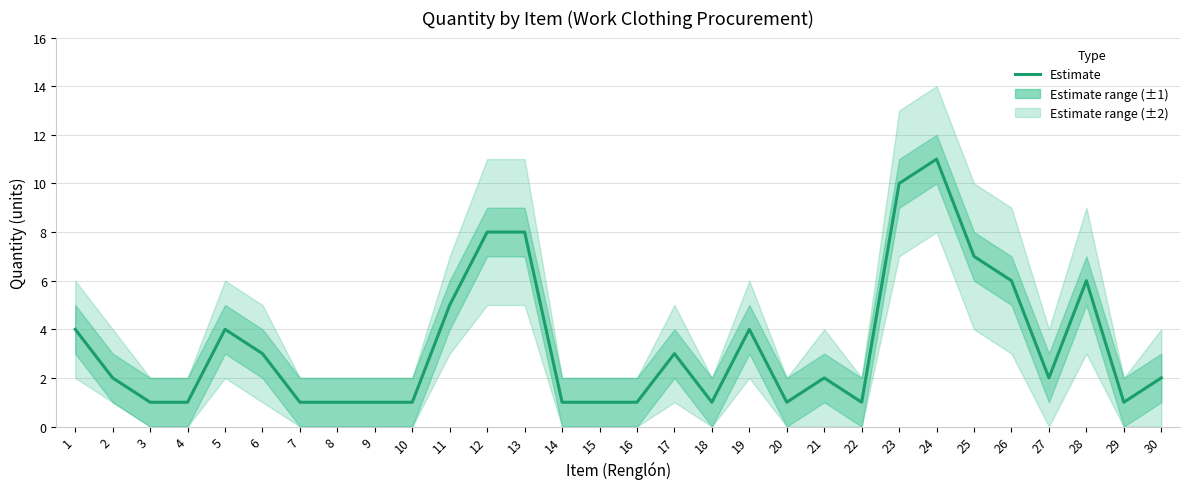

What is the difference between the maximum and minimum values?

10